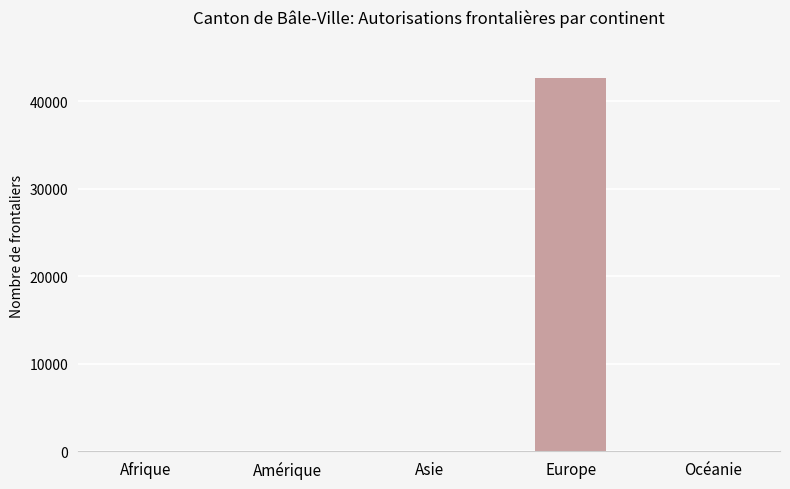

What is the sum of all values?

42747